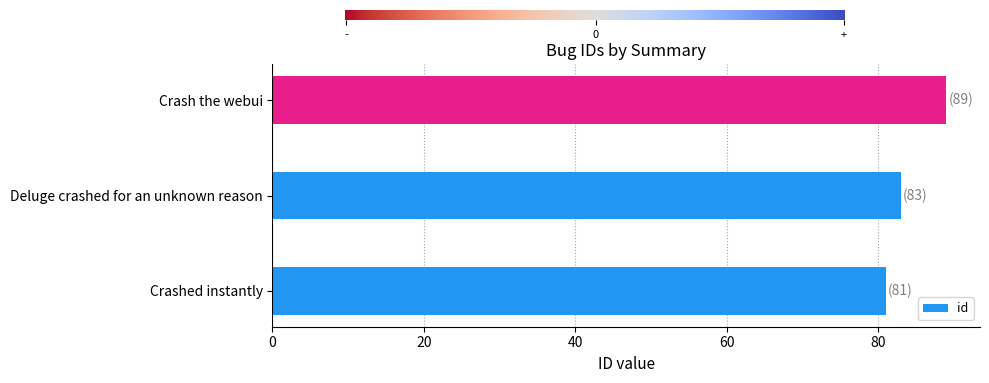

The value at Deluge crashed for an unknown reason is 83. True or false?

True